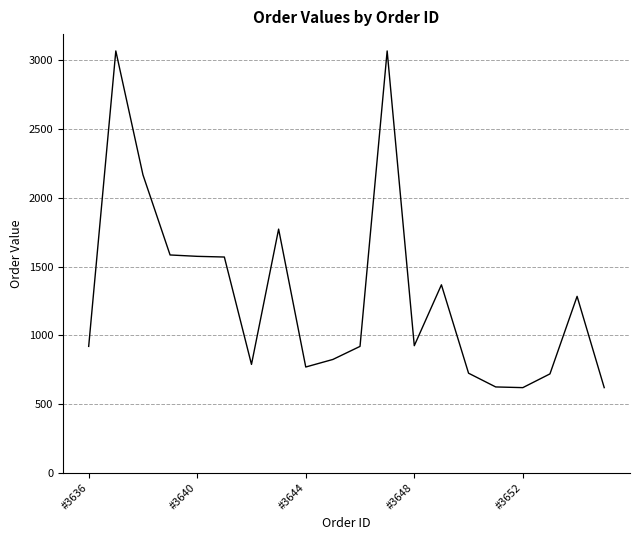

What is the difference between the maximum and minimum values?

2449